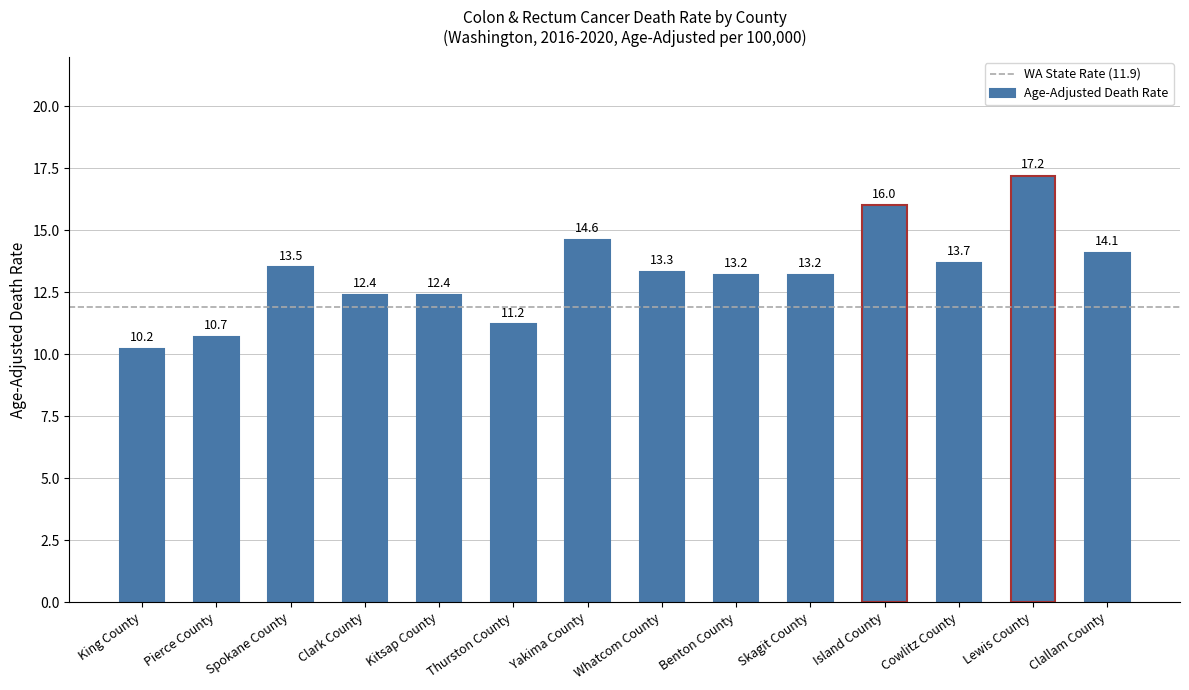

Reading right to left, what are all the values shown in this chart?

14.1	17.2	13.7	16.0	13.2	13.2	13.3	14.6	11.2	12.4	12.4	13.5	10.7	10.2